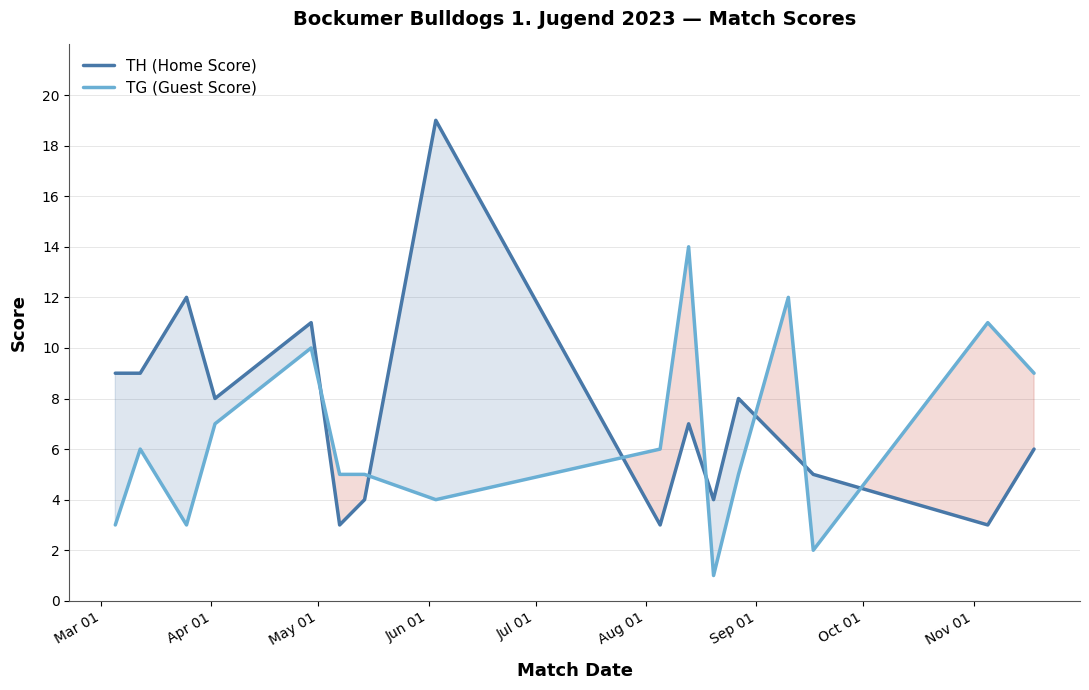

How many interior local peaks does the TG (Guest Score) series have?

5